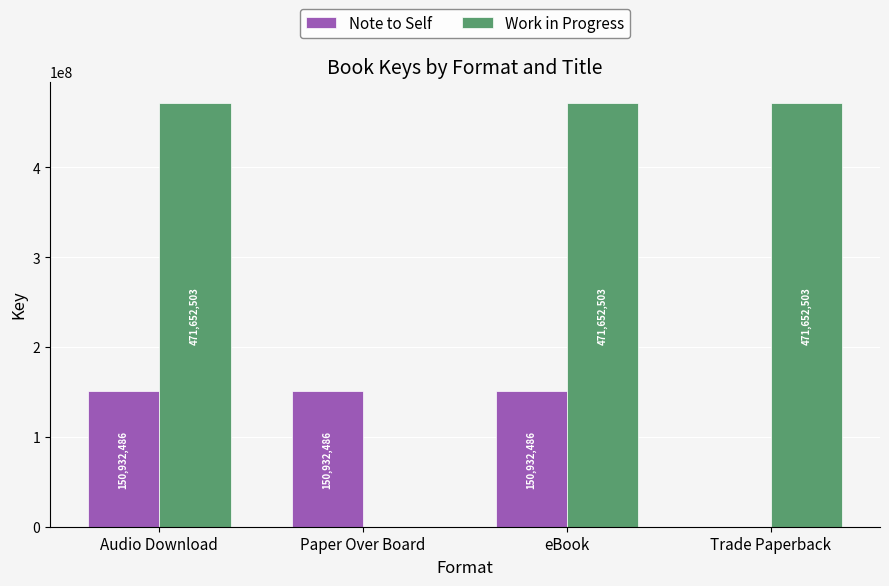

The value of Work in Progress at Paper Over Board is 232835361. True or false?

False